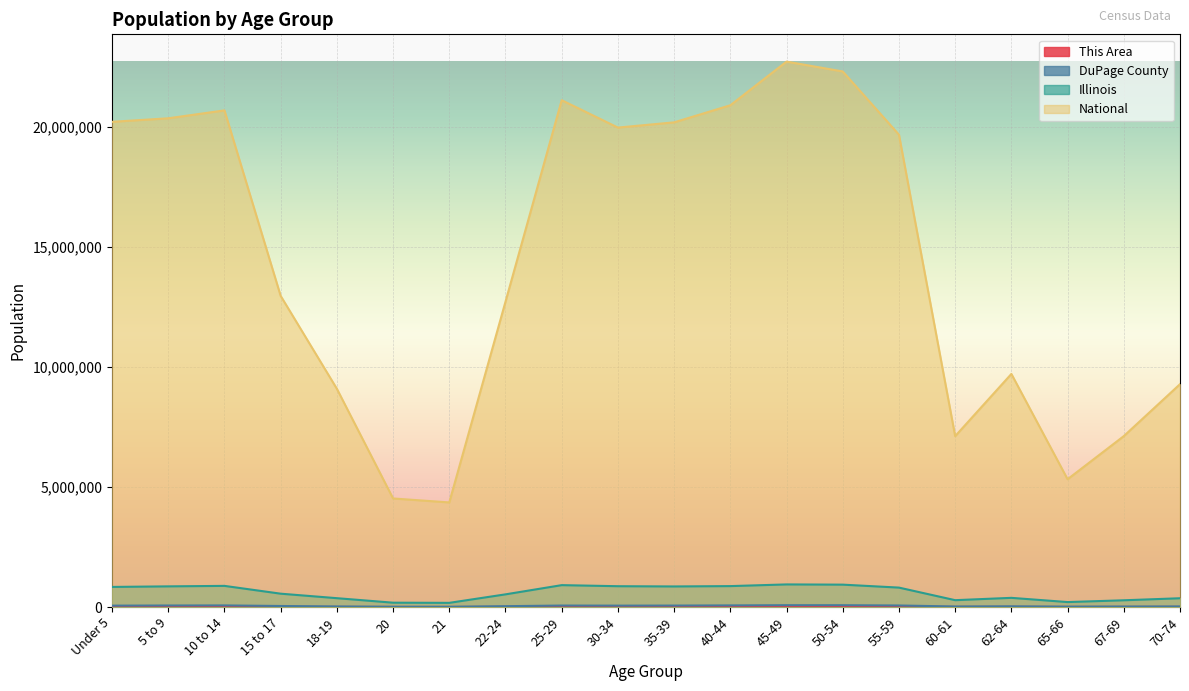

What is the average value of the Illinois series?

603548